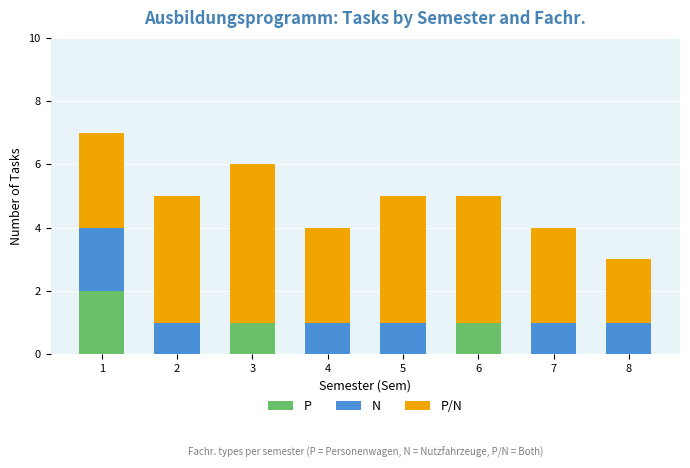

The value of P at 7 is 0. True or false?

True